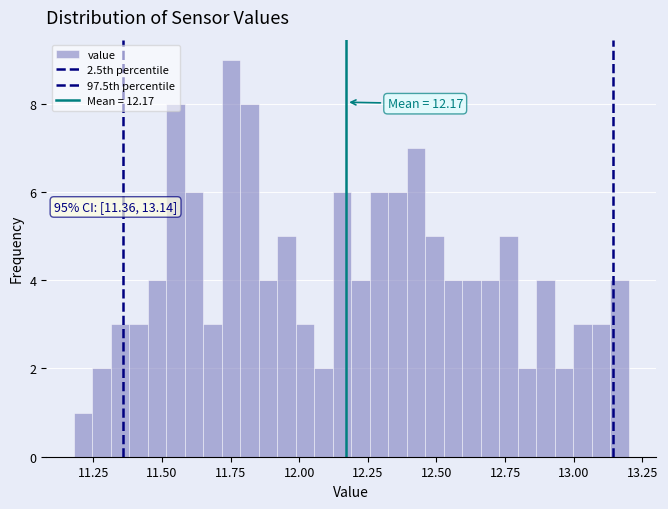

Around what value on the x-axis is the tallest bar? Give the approximate position of its centre, as read against the axis.

11.75